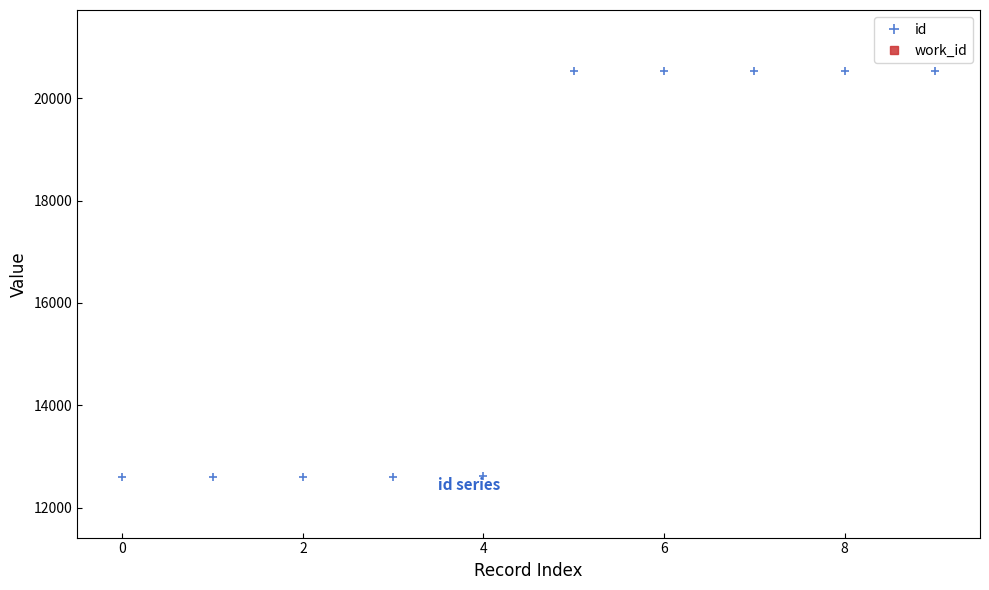

What is the total value across all series at 8?

27939